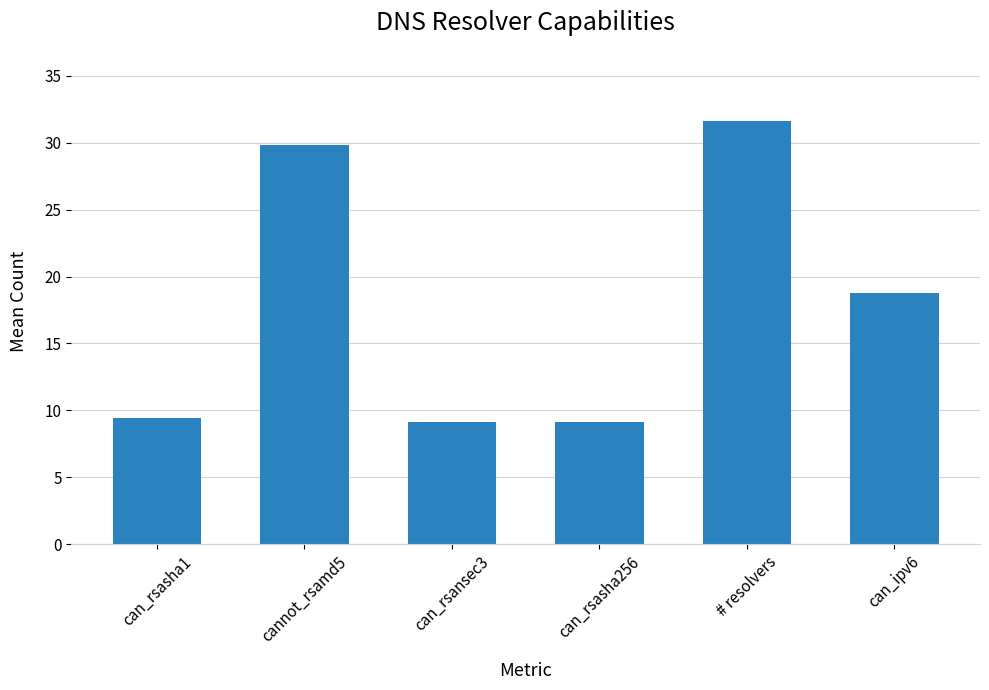

What is the difference between the second highest and second lowest values?

20.7